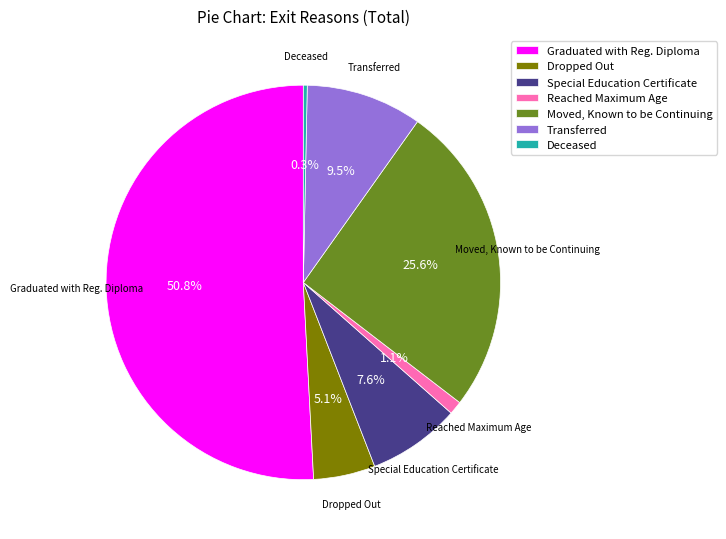

To the nearest percent, what is the combined percentage of Special Education Certificate and Graduated with Reg. Diploma?

58%